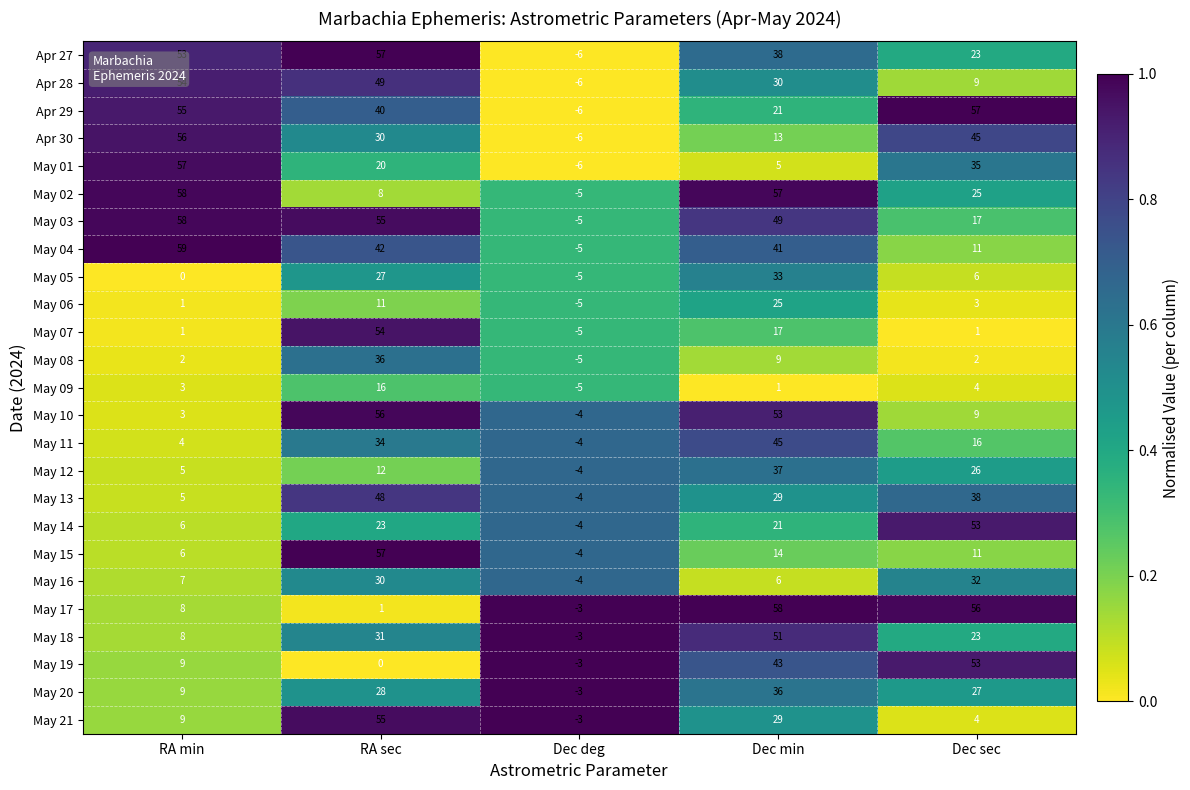

Which series has the widest spread of values?

May 04